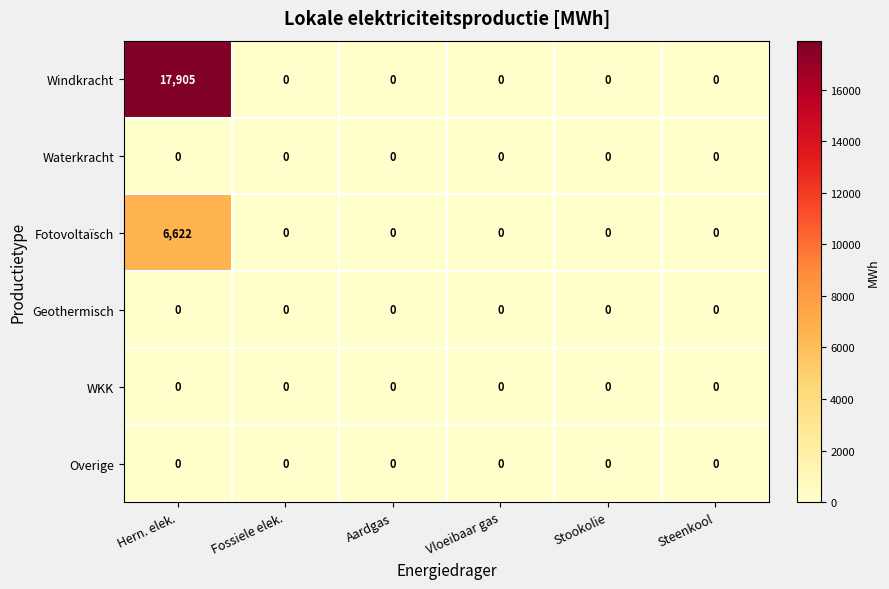

What is the maximum value shown in the chart?

17905